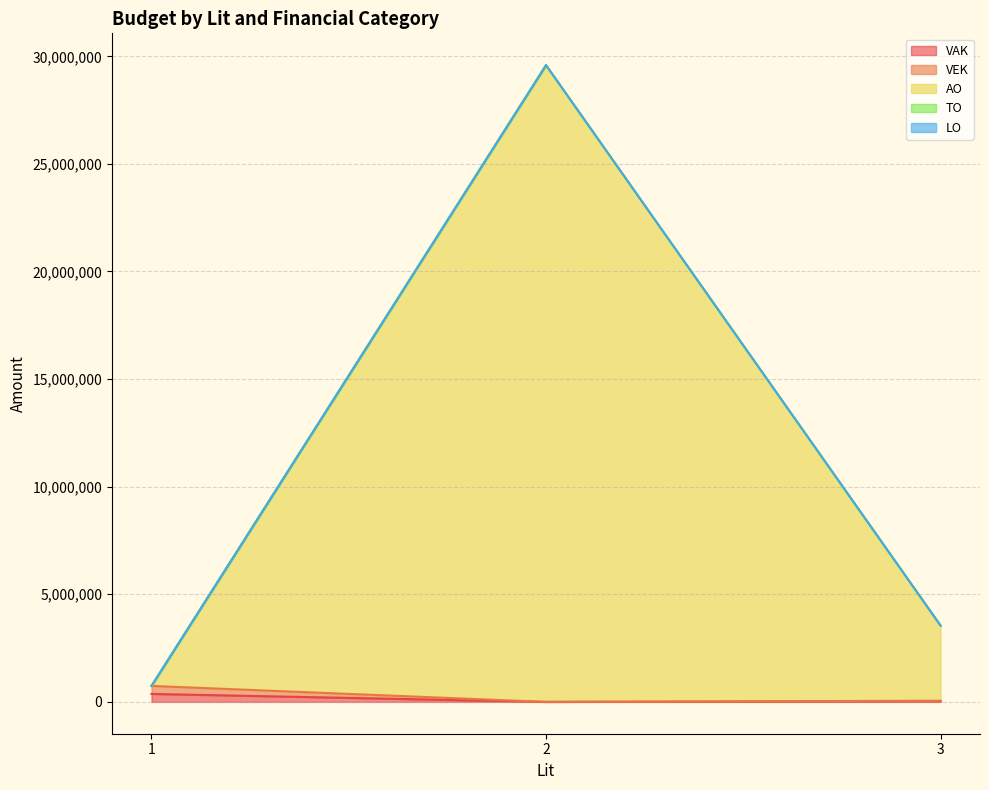

The value of VAK at 1 is 354897. True or false?

True